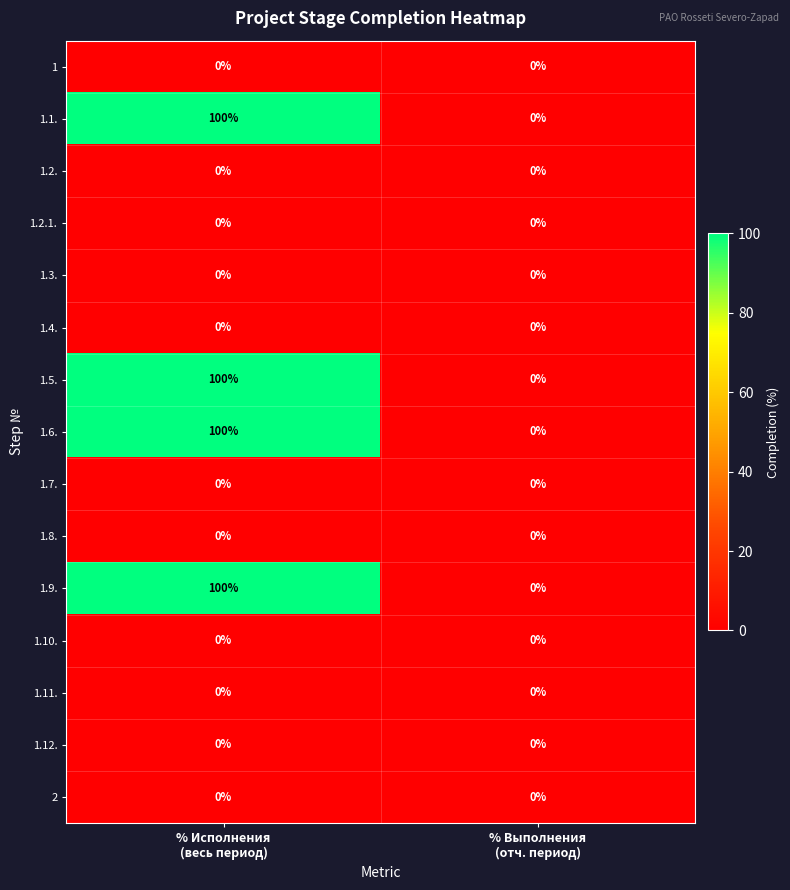

What is the difference between the maximum and minimum values in the 1.5. series?

100